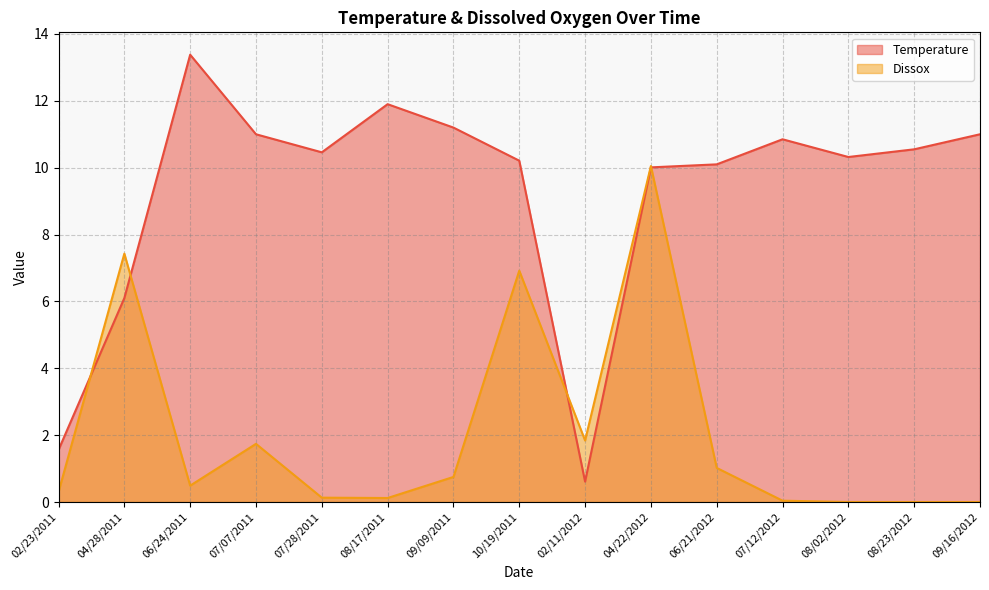

How many interior local peaks does the Dissox series have?

4